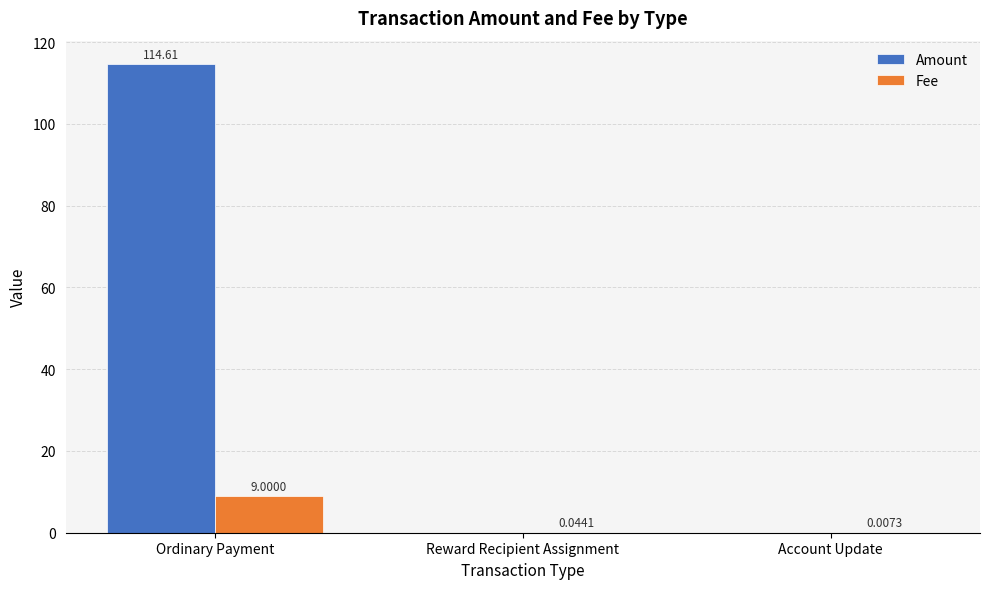

At which category is the sum across all series the highest?

Ordinary Payment